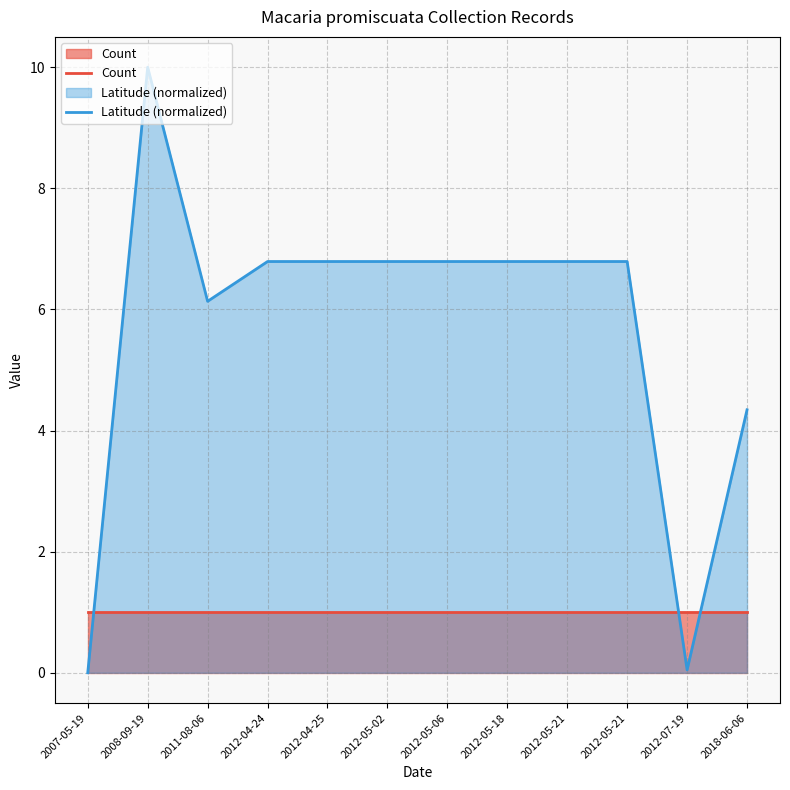

Which has a higher value, 2012-05-06 or 2012-07-19?

2012-05-06